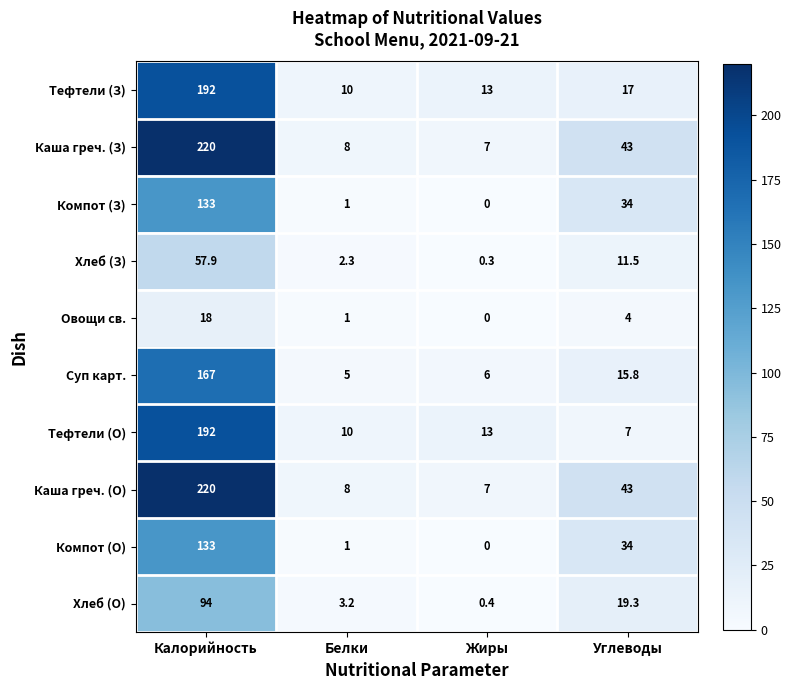

Which category has the lowest value across all series?

Жиры